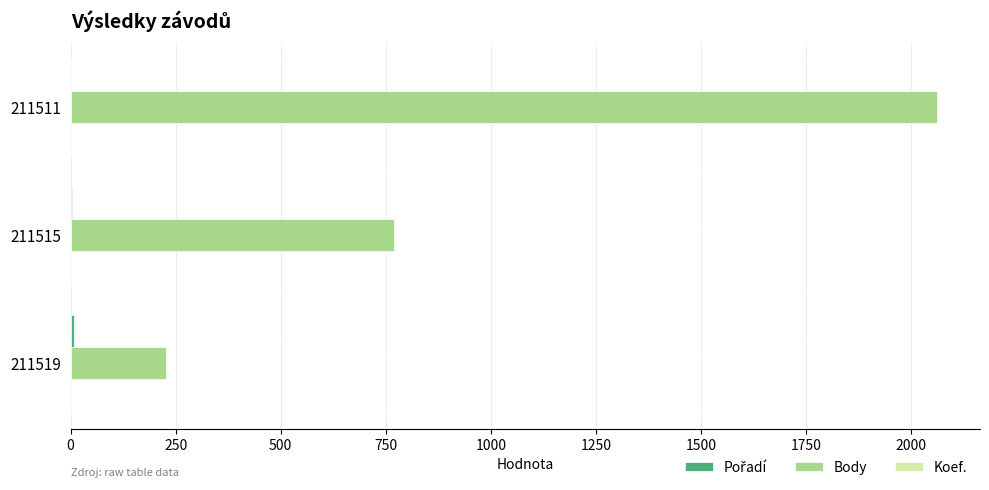

What is the sum of all Body values?

3057